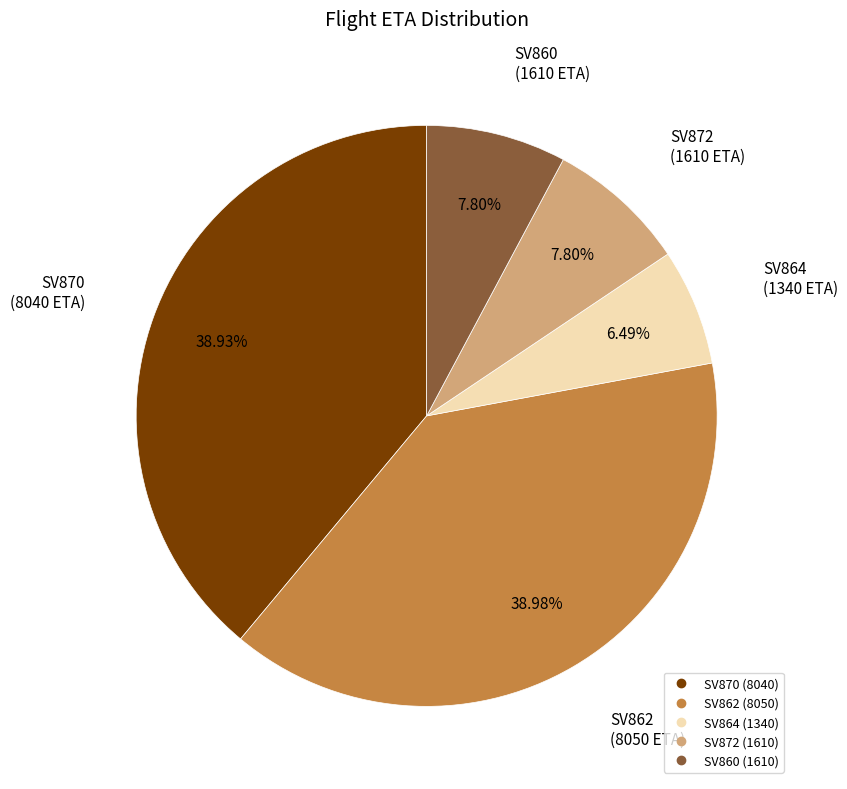

Is it true that SV870 is 24% of the pie?

False